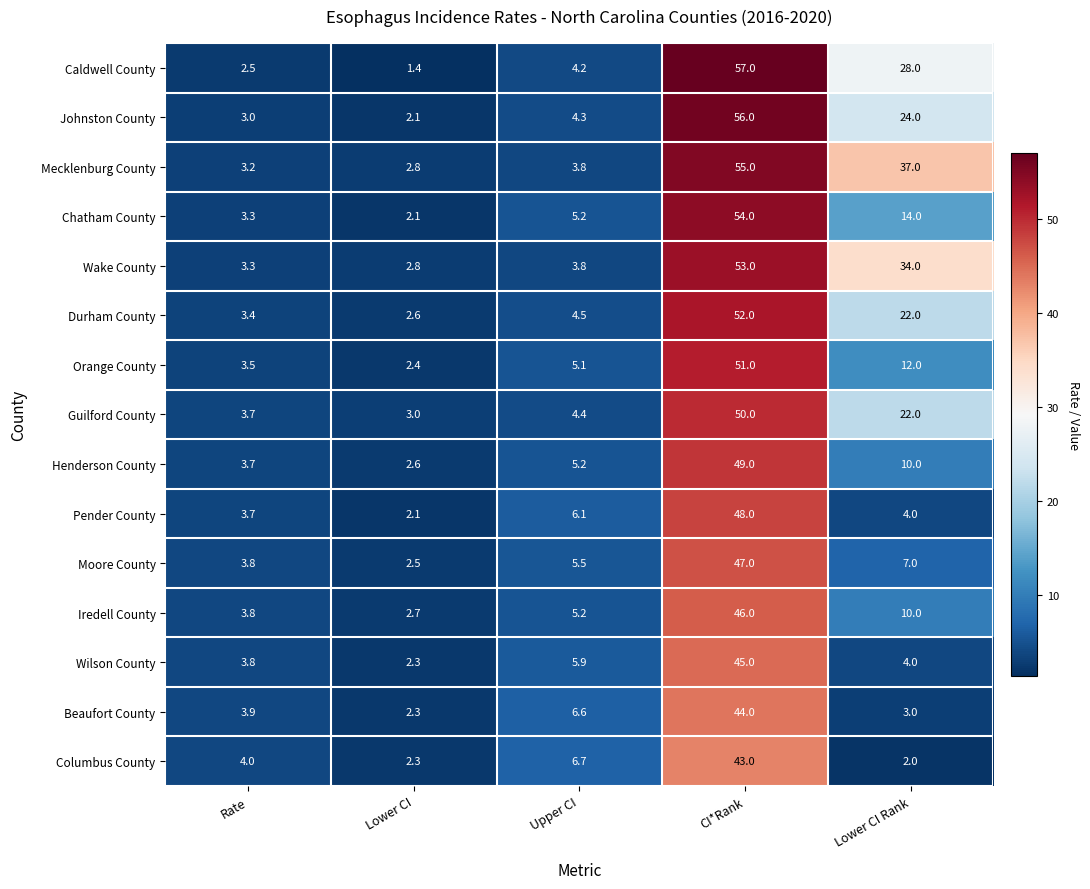

Which series has the widest spread of values?

Caldwell County